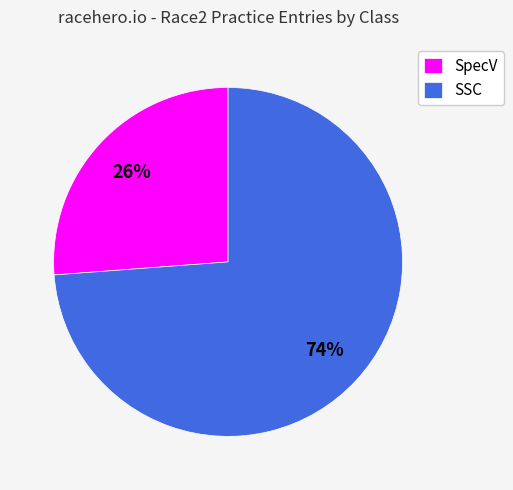

Which slice represents more than half of the pie?

SSC